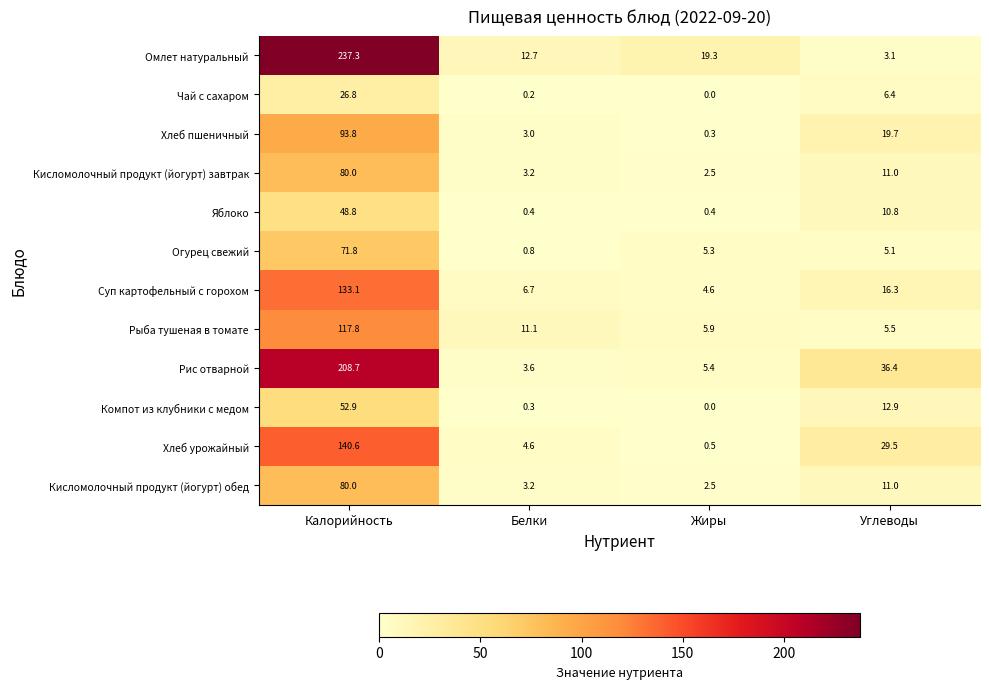

Rank the categories by Компот из клубники с медом value from lowest to highest.

Жиры, Белки, Углеводы, Калорийность